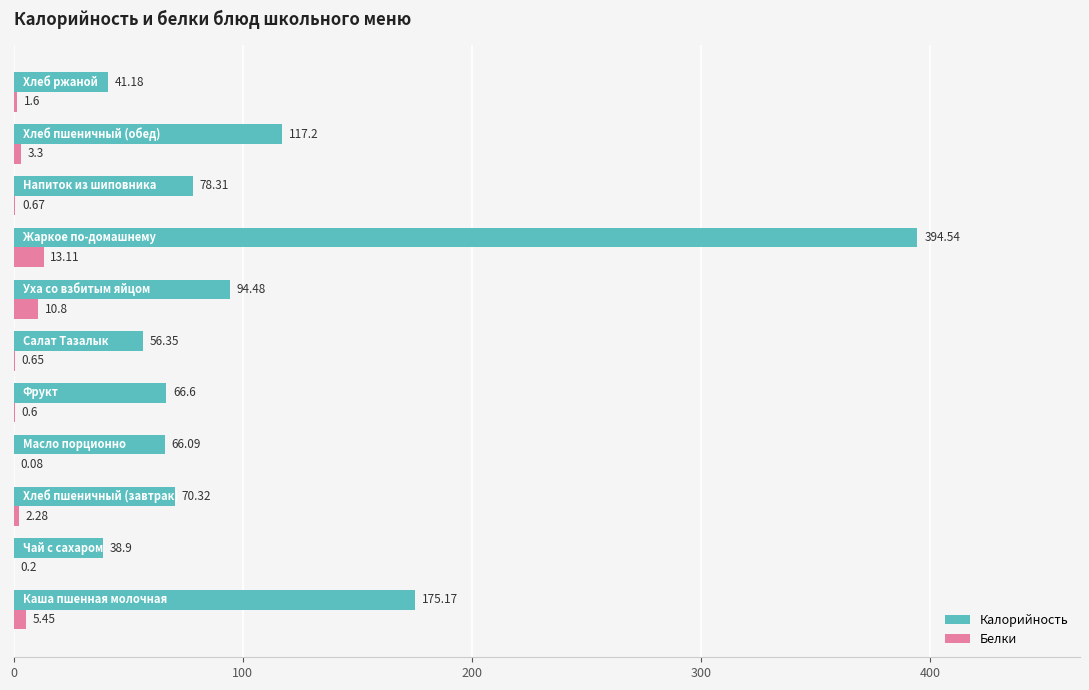

What is the sum of all Калорийность values?

1199.1